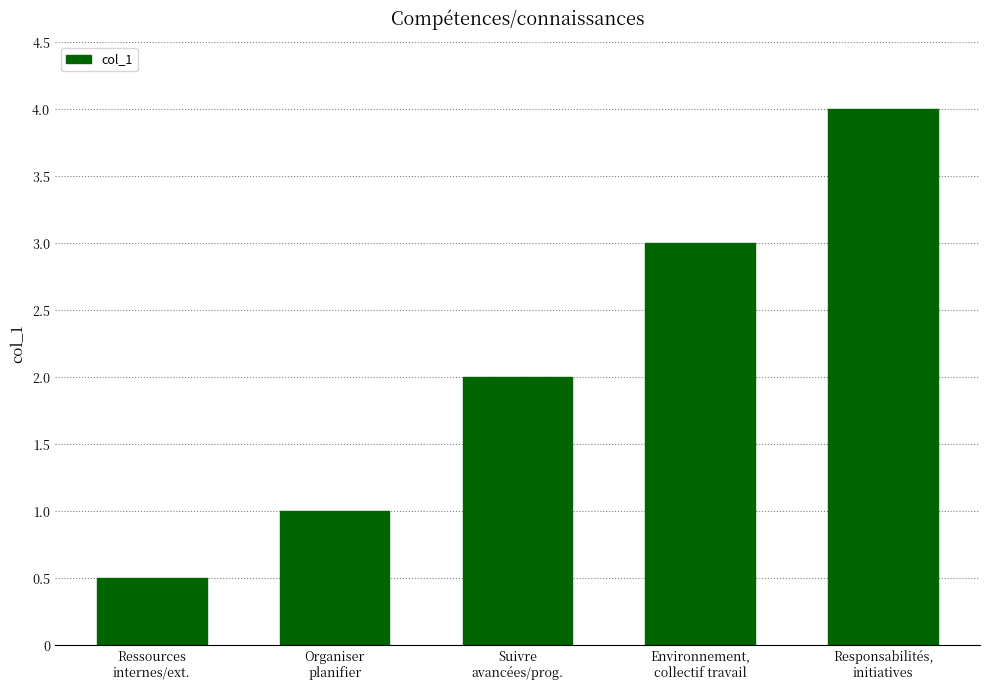

Does the chart contain any negative values?

No